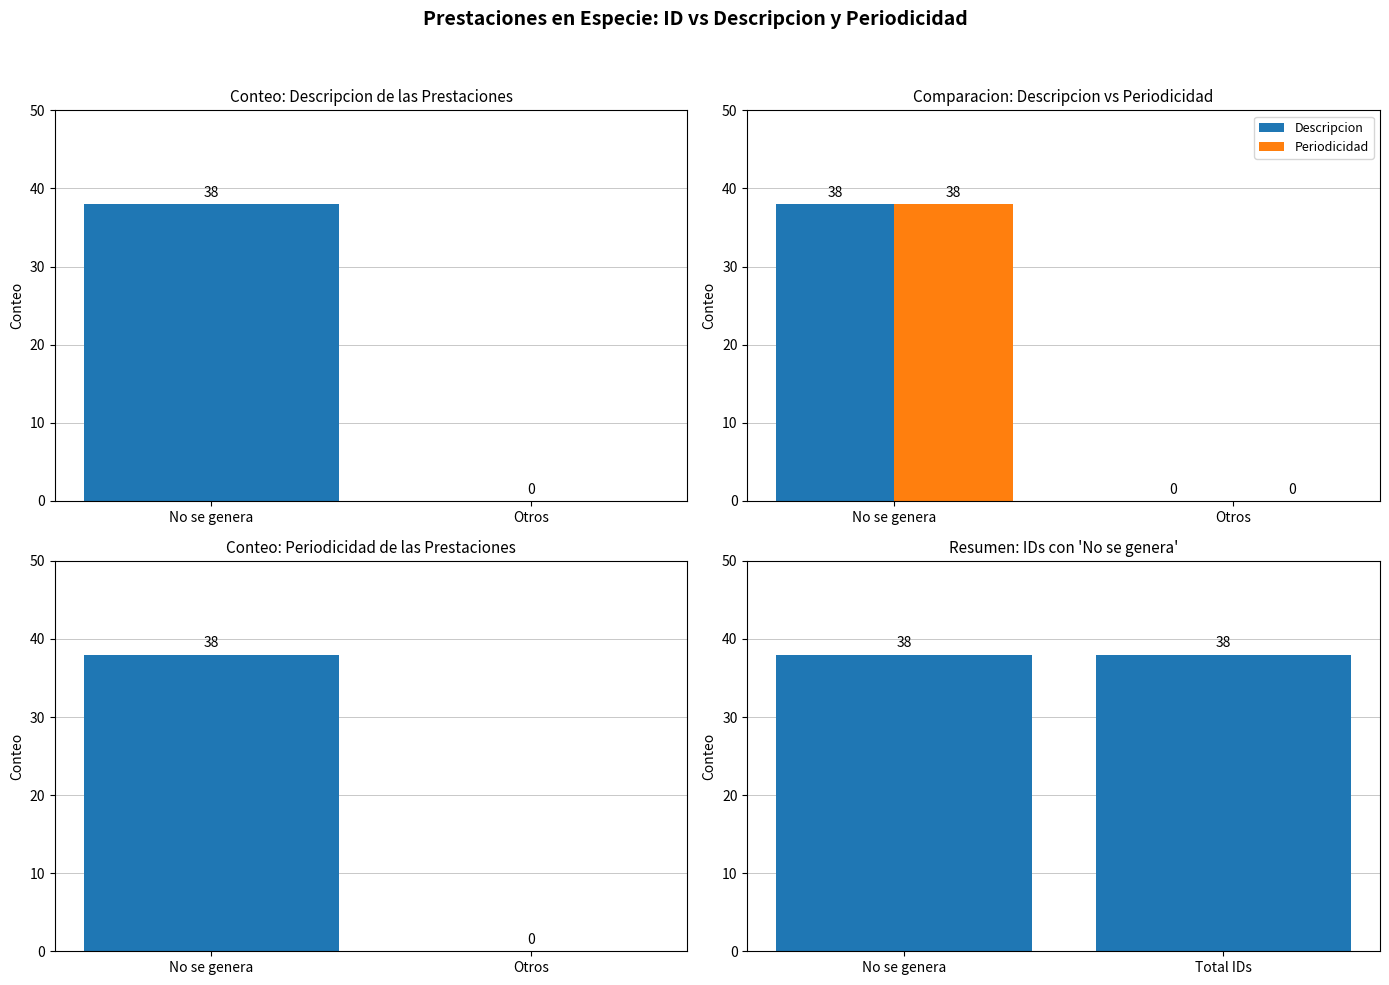

What is the difference between the maximum and minimum values in the Descripcion series?

38